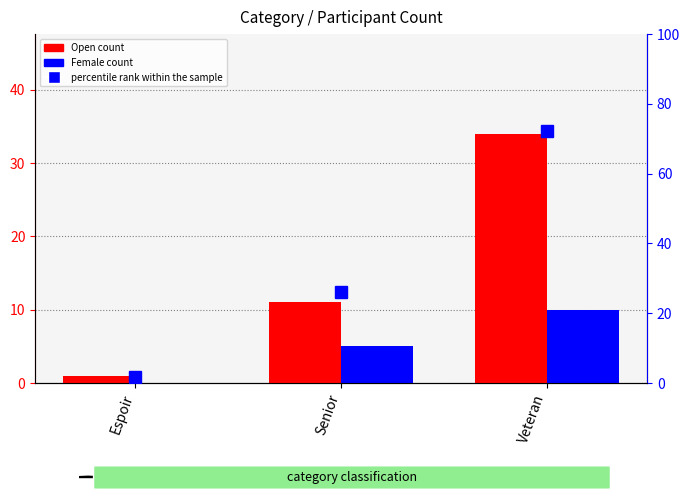

What is the sum of the Female count values at Senior and Espoir?

5.0